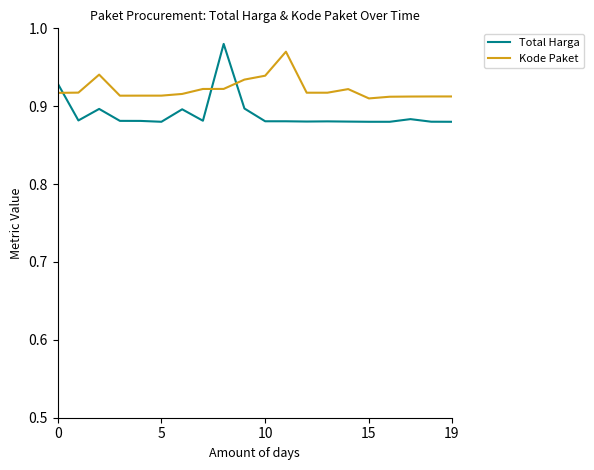

Rank the series by their average value, from highest to lowest.

Kode Paket, Total Harga